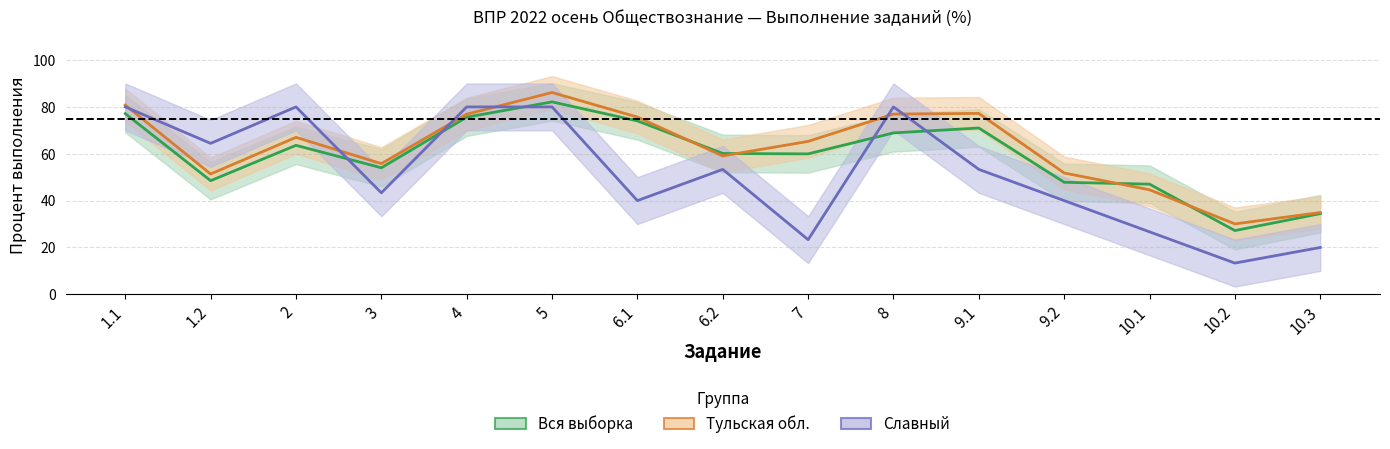

Which has a higher value, 6.2 or 2?

2